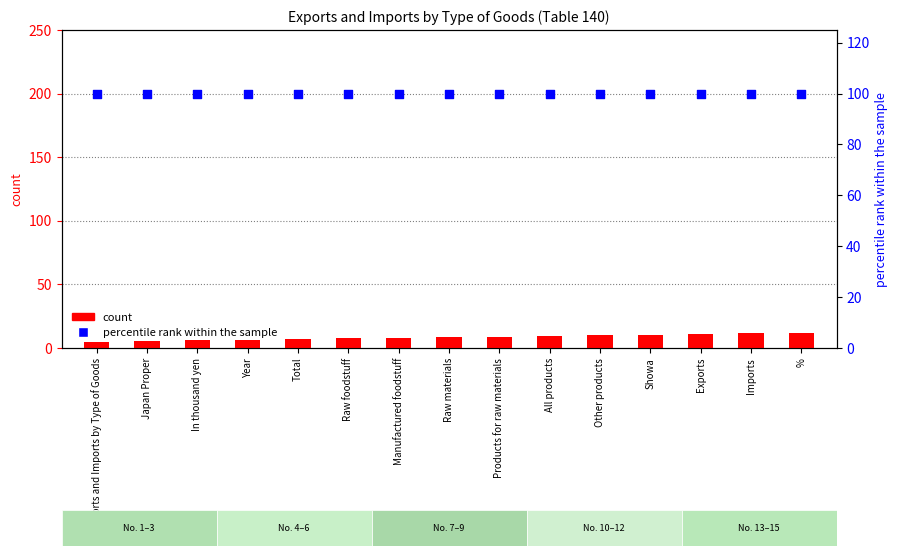

Which series has the largest Y range (max minus min)?

count